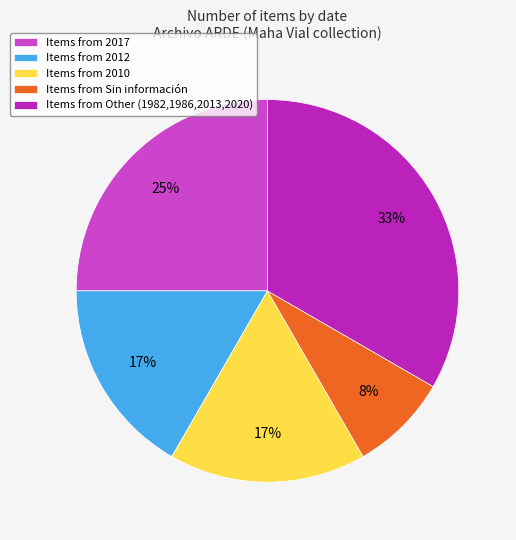

How many slices are in this pie chart?

5